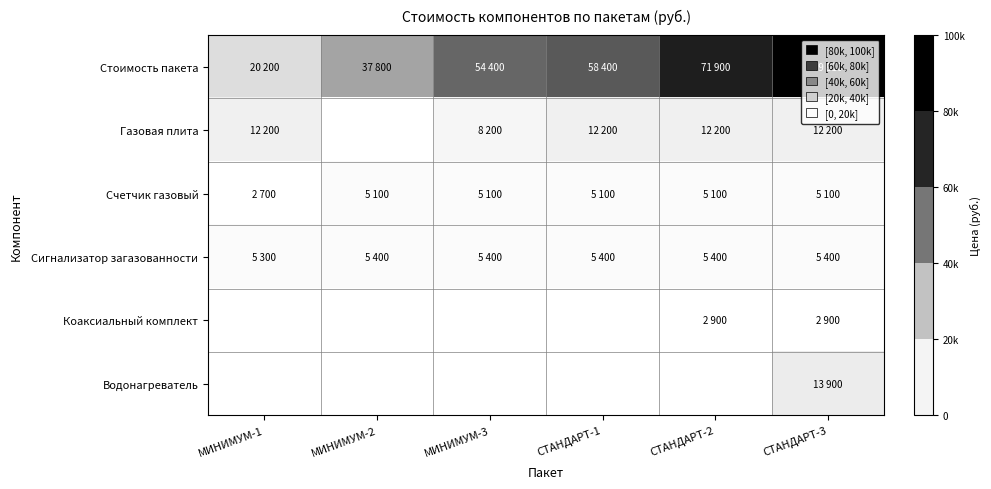

Rank the series at СТАНДАРТ-3 from highest to lowest value.

Стоимость пакета, Водонагреватель, Газовая плита, Сигнализатор загазованности, Счетчик газовый, Коаксиальный комплект